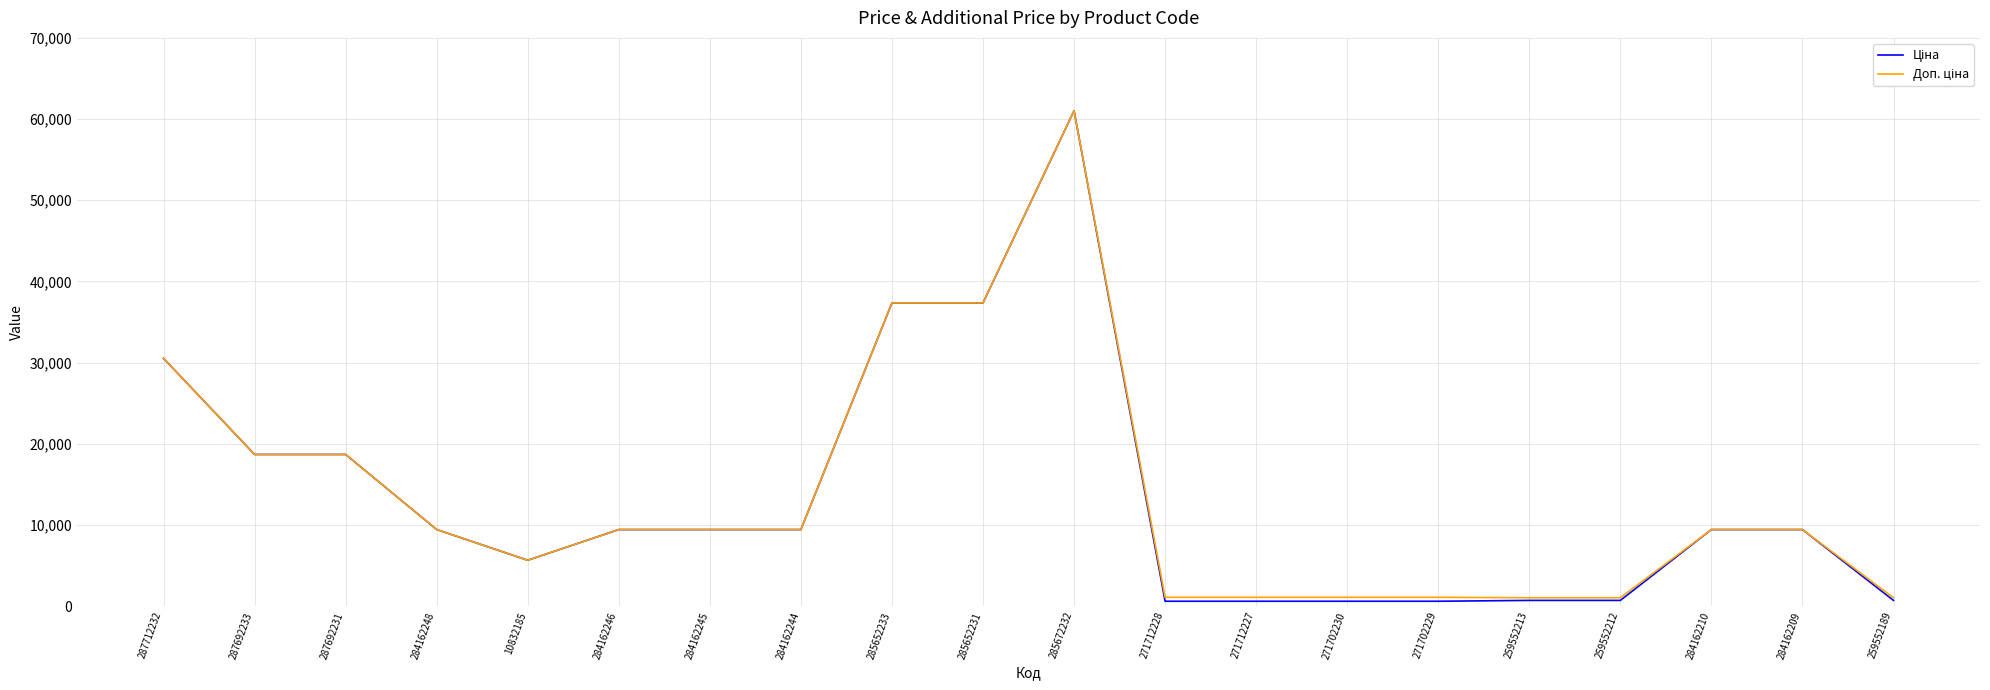

What is the maximum value shown in the chart?

61024.7